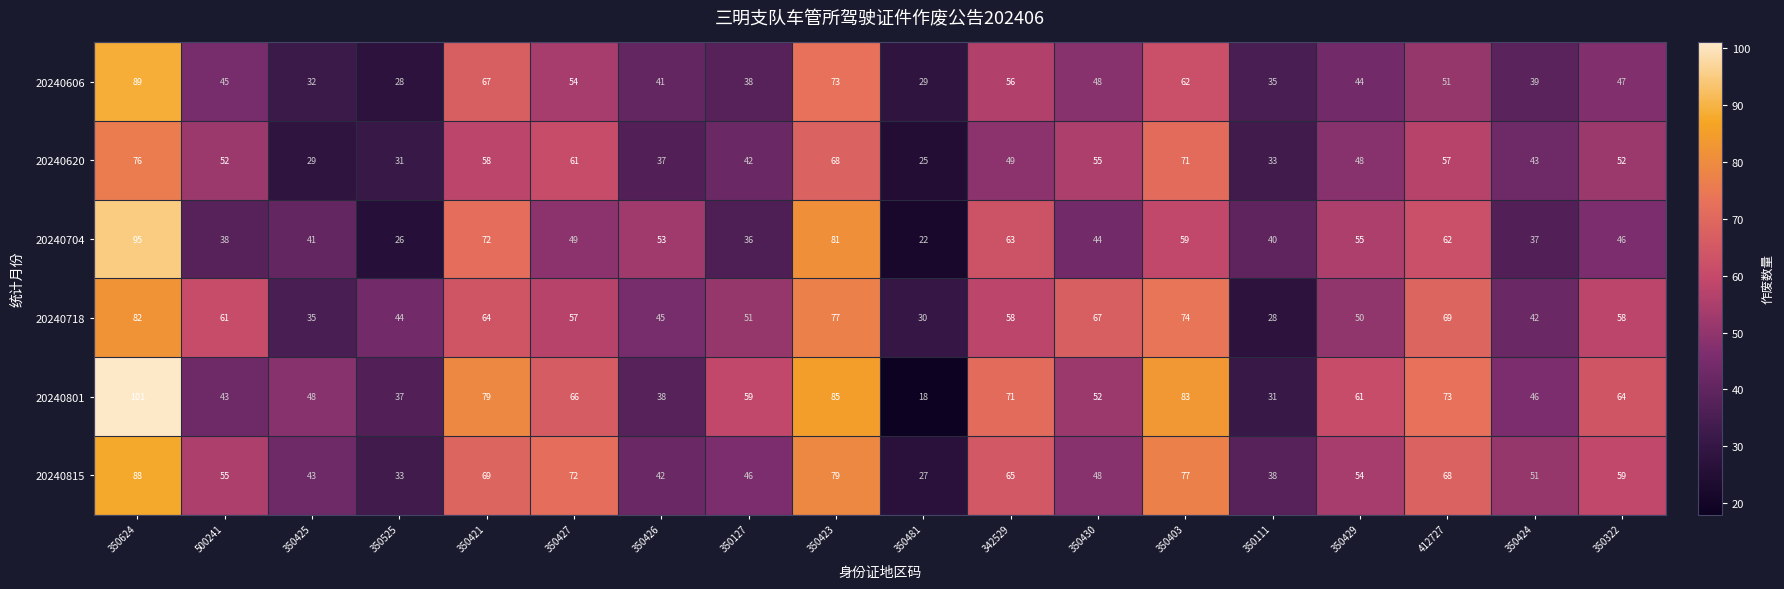

Which category has the lowest value across all series?

350481